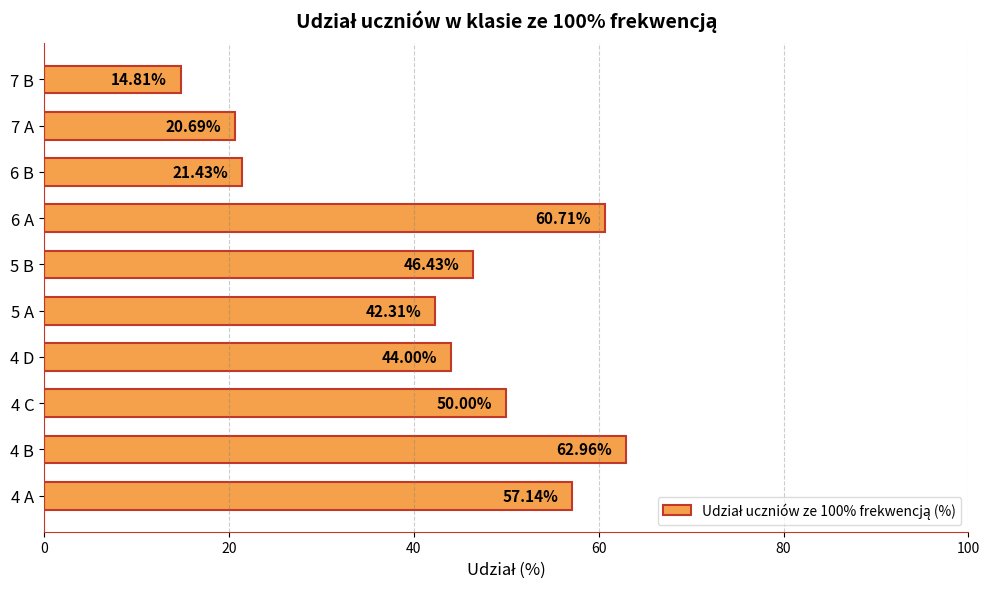

List the labels in order of value, largest first.

4 B, 6 A, 4 A, 4 C, 5 B, 4 D, 5 A, 6 B, 7 A, 7 B